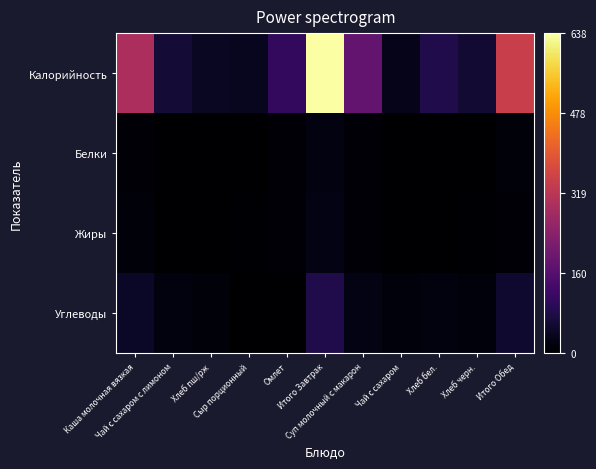

Which series has the largest range (max minus min)?

Калорийность